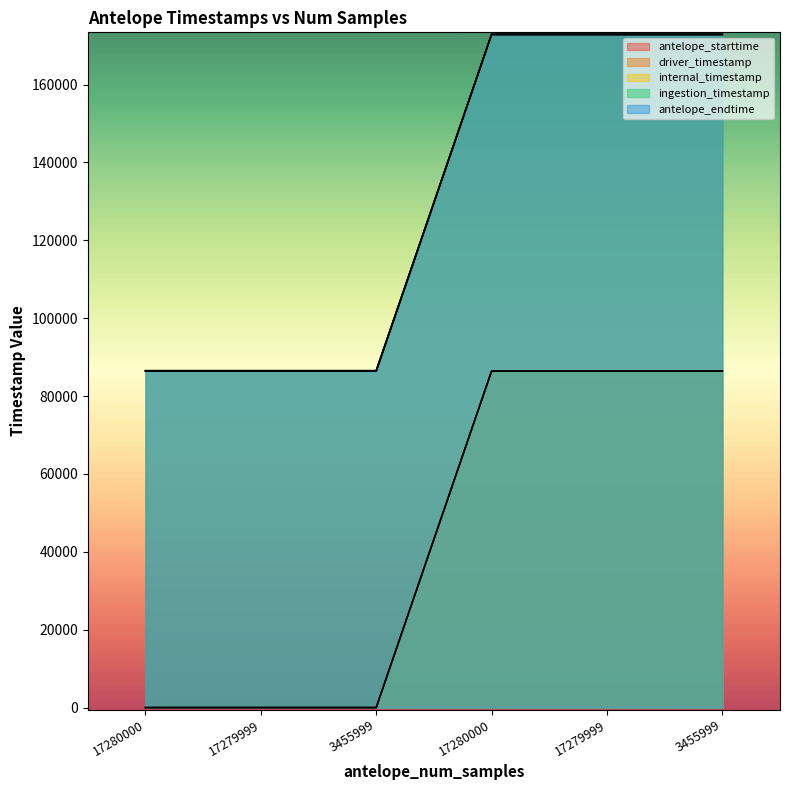

At which label is antelope_starttime closest to 43200?

3455999